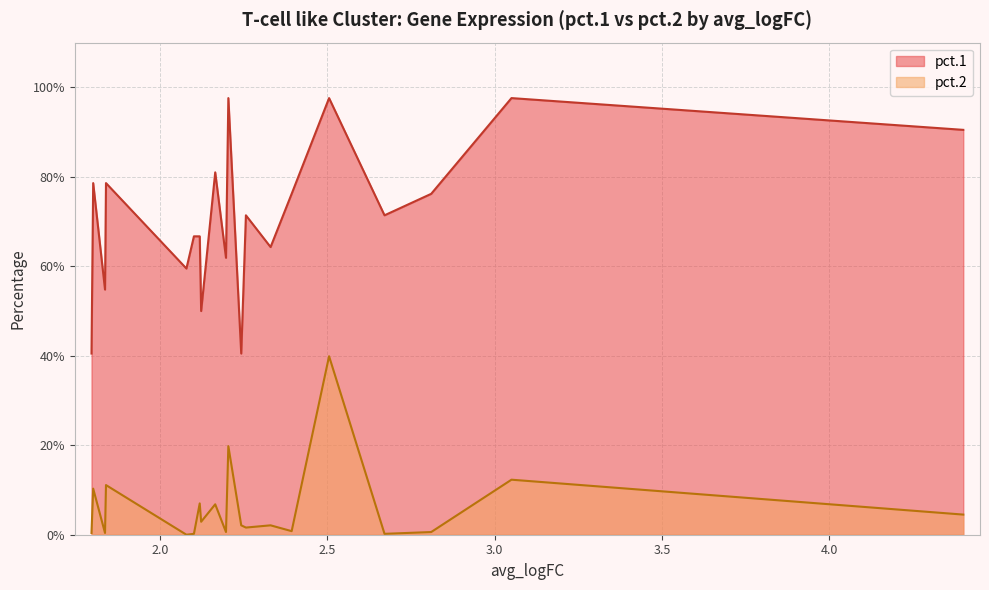

How many values in pct.2 are above zero?

19